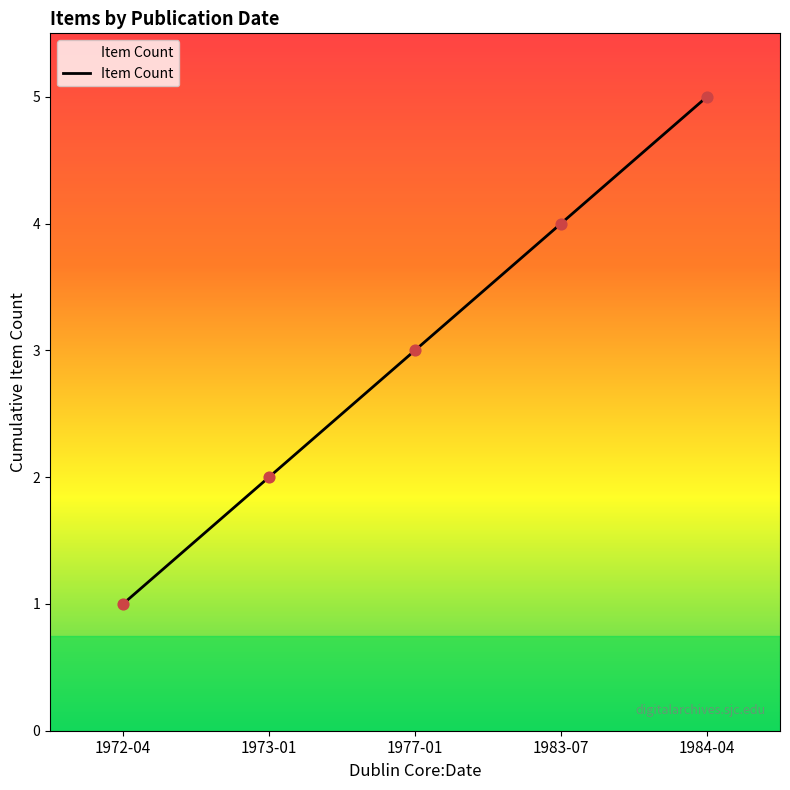

What is the change in value from 1972-04 to 1984-04?

+4